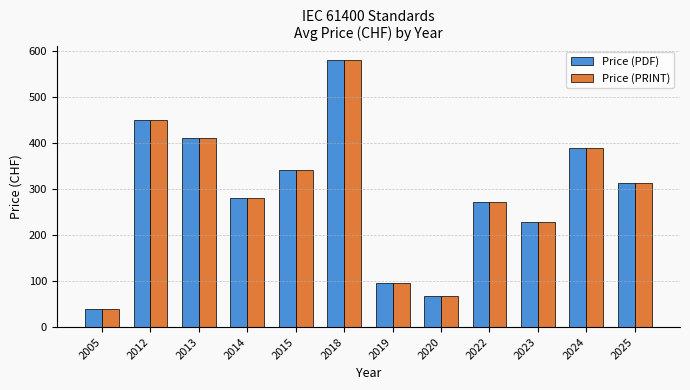

Is the value of Price (PDF) at 2023 greater than the value of Price (PRINT) at 2024?

No